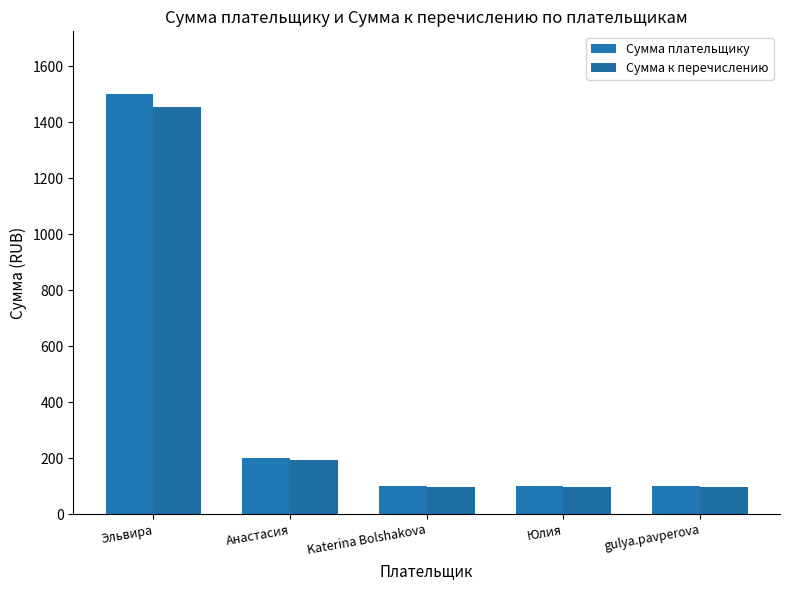

Does the chart contain stacked bars?

No